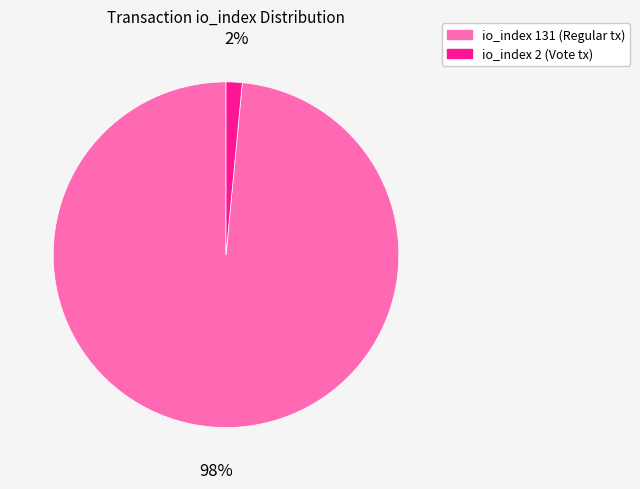

Combined, do io_index 131 and io_index 2 account for over 50%?

Yes